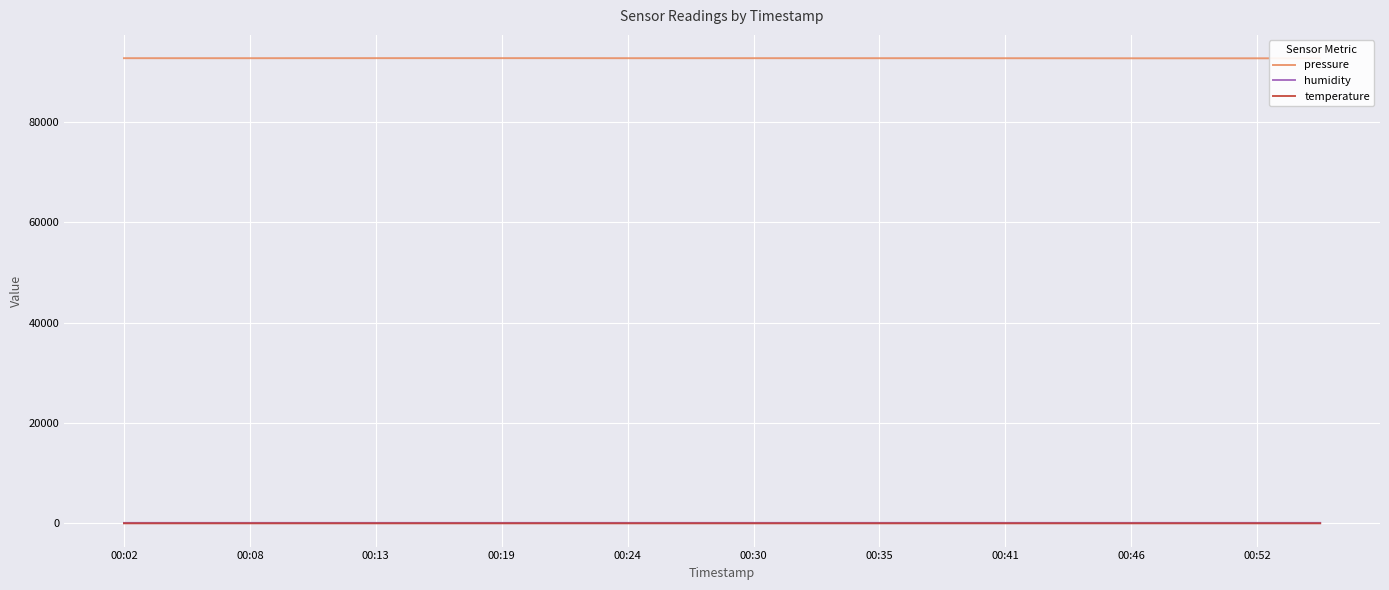

Which series has the largest total across all categories?

pressure